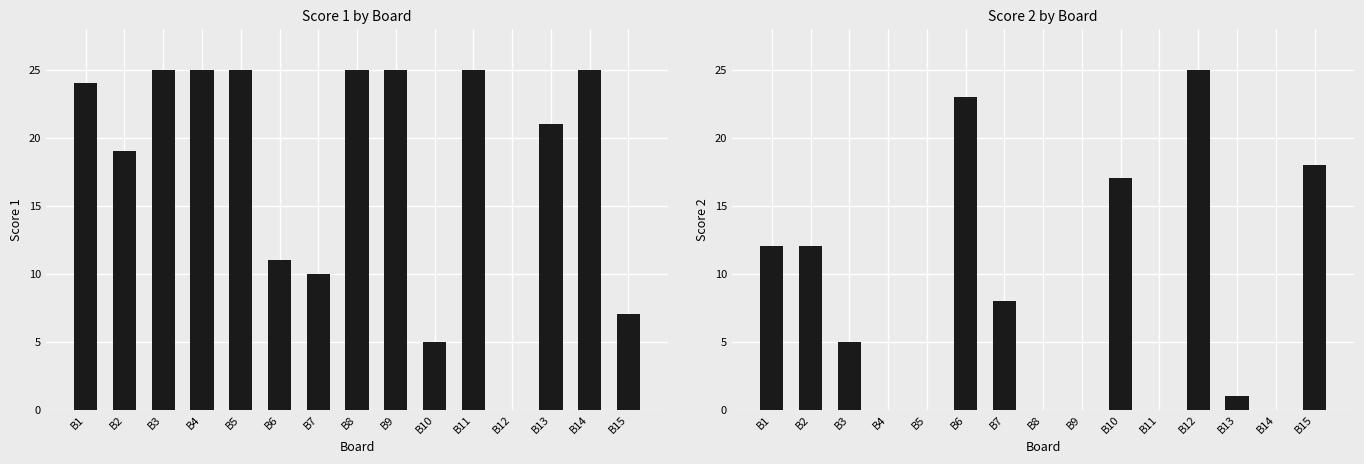

How many groups of bars are there?

15